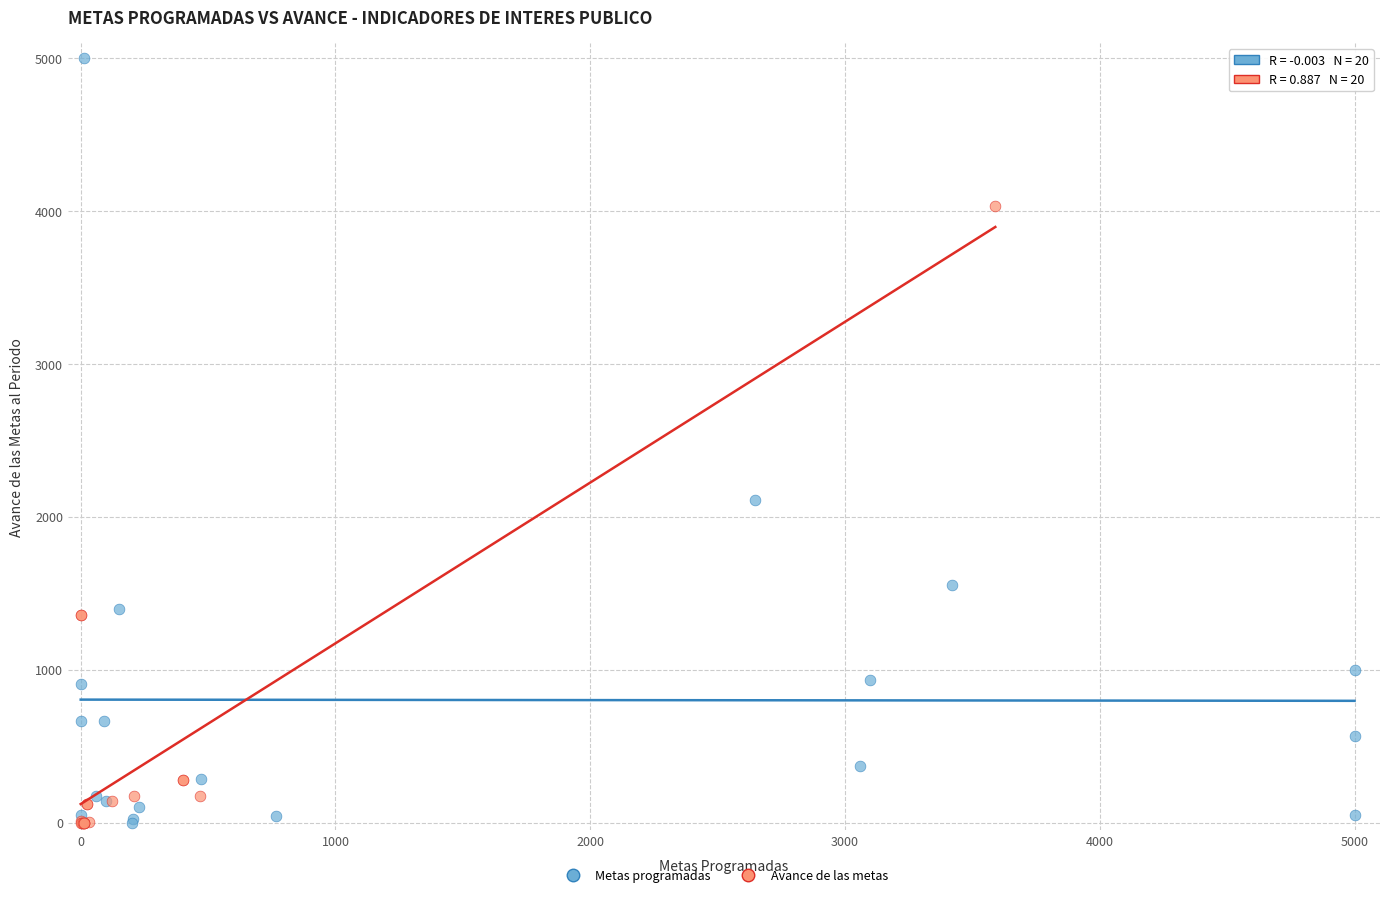

Which series reaches the maximum Y coordinate?

Metas programadas